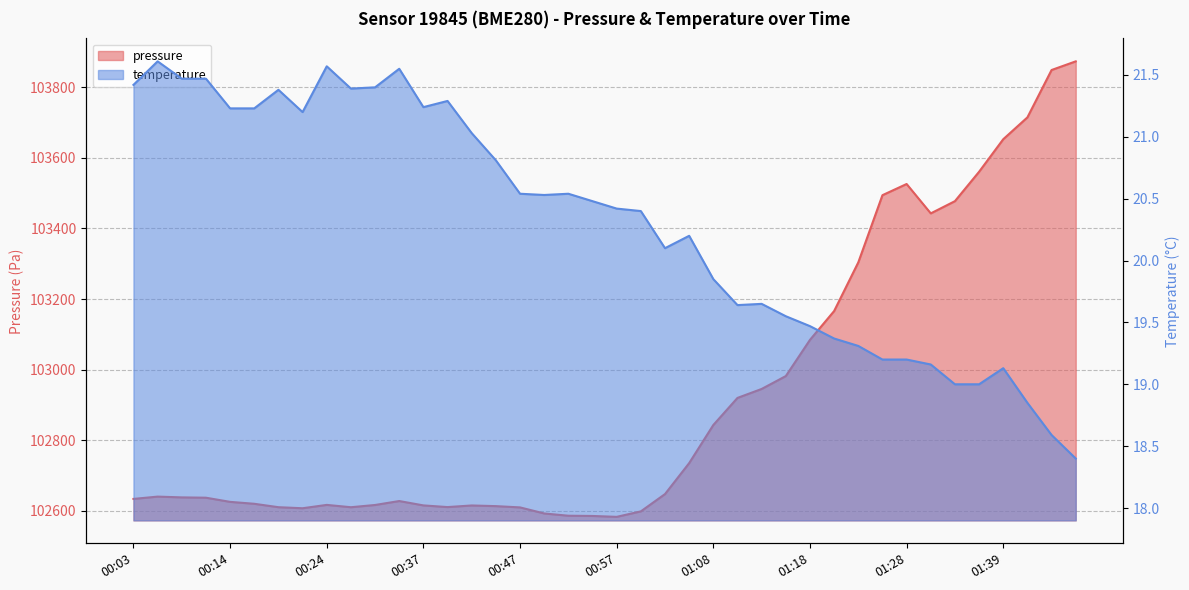

True or false: temperature and pressure cross at least once.

False